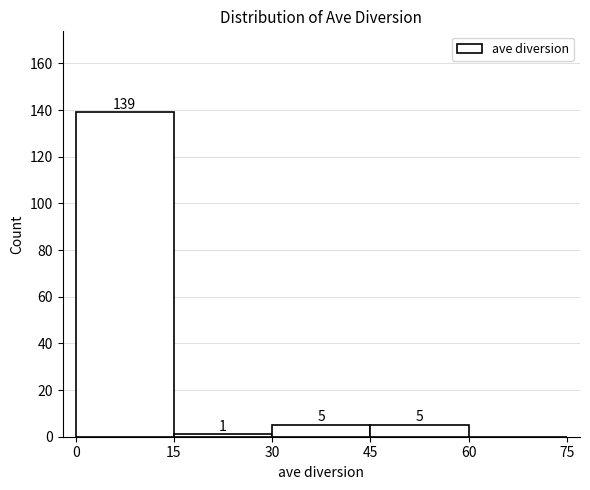

Which range on the x-axis has the tallest bar?

0 to 15